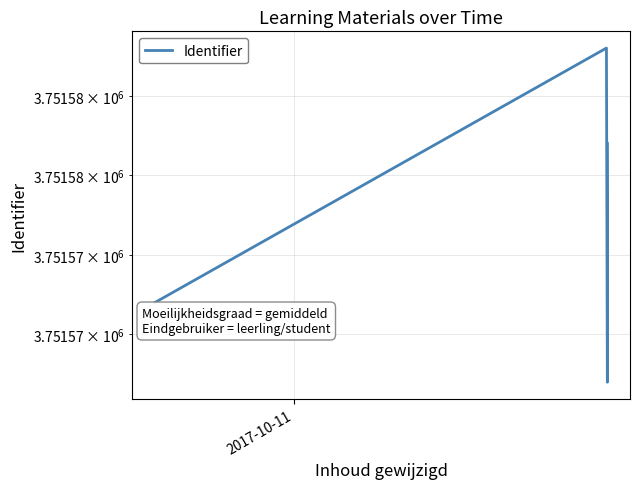

The chart shows a value of 1784218 at 2. True or false?

False